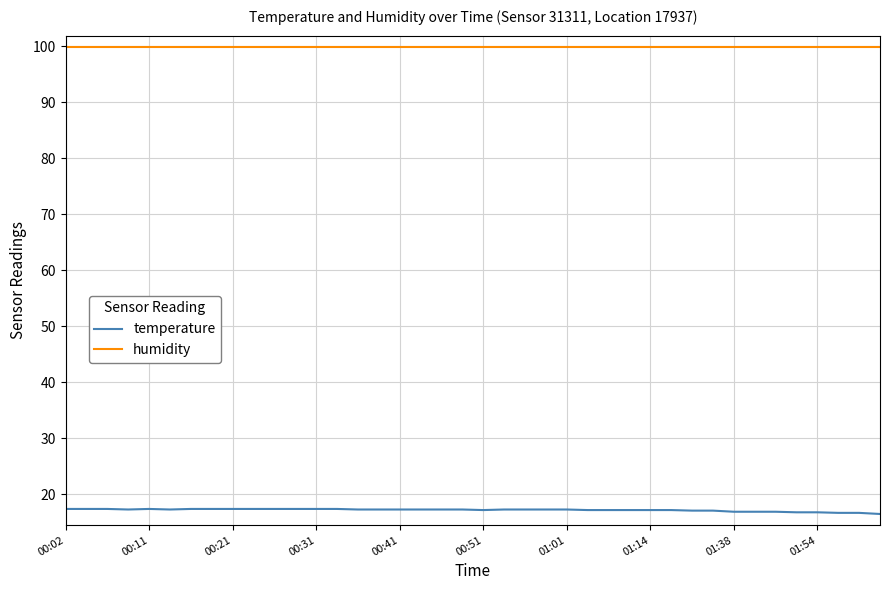

Which series has the largest total across all categories?

humidity